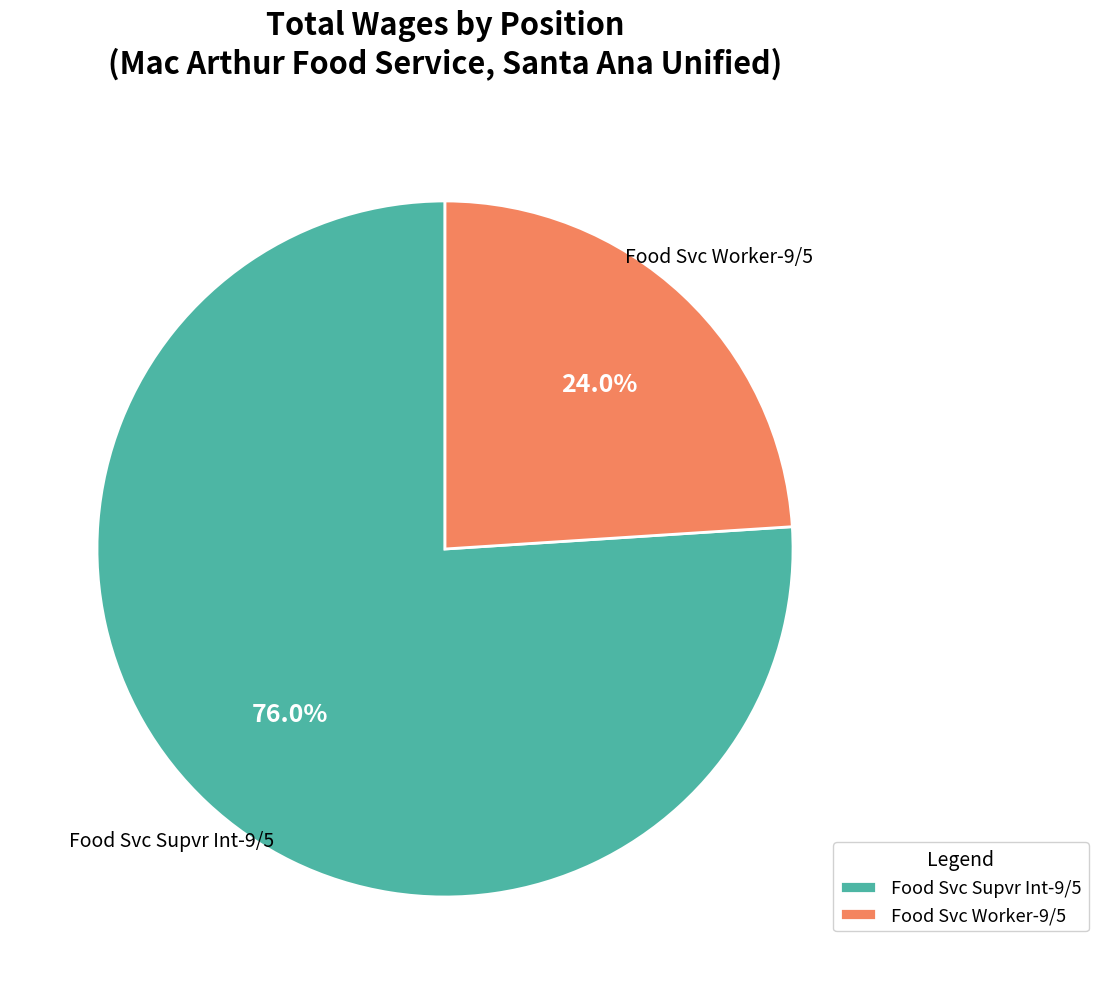

Combined, what portion of the pie is Food Svc Worker-9/5 and Food Svc Supvr Int-9/5?

100.0%